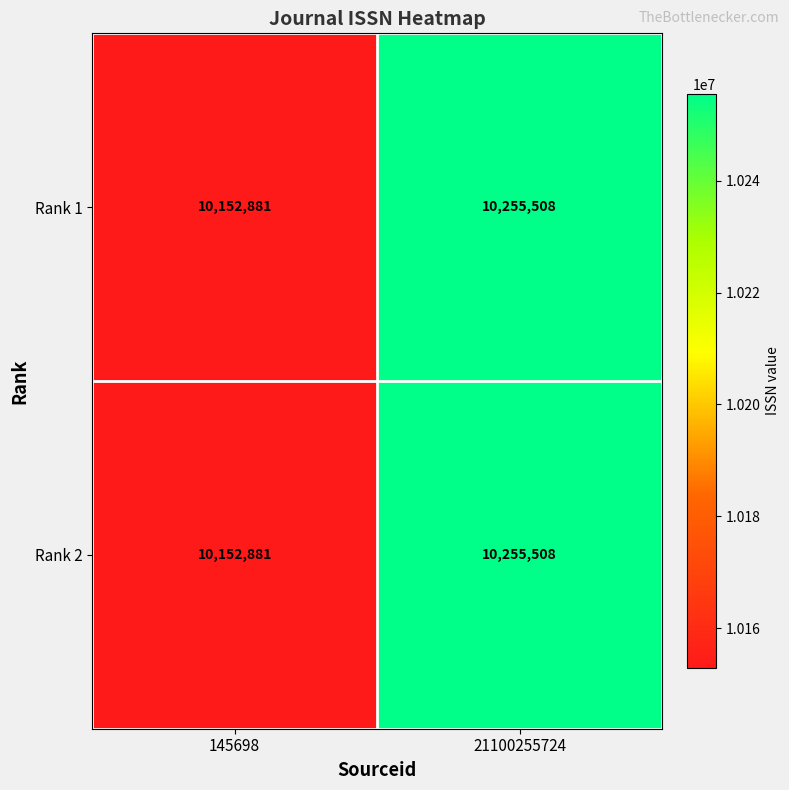

What is the minimum value shown in the chart?

10152881